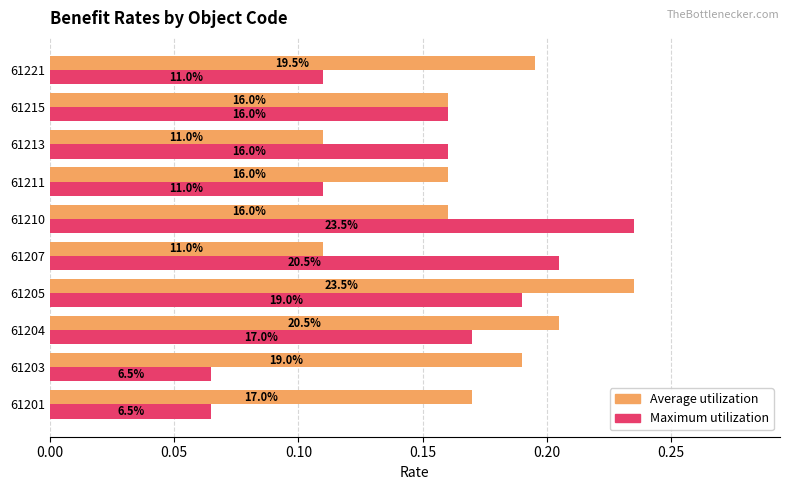

List the series in order of their peak value, highest first.

Average utilization, Maximum utilization